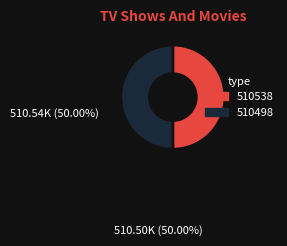

Is it true that 510498 is 36% of the pie?

False